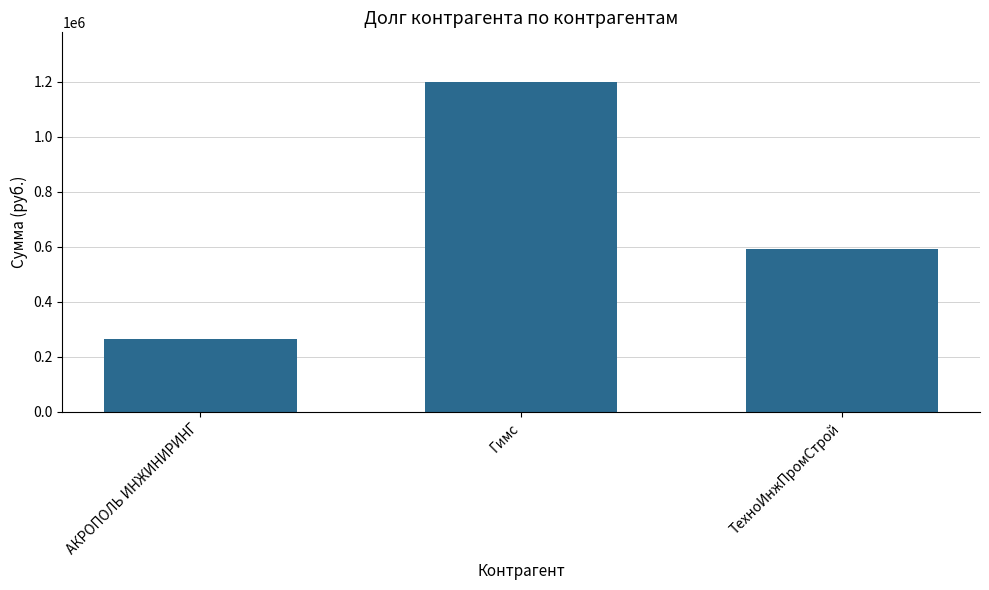

Which has a higher value, АКРОПОЛЬ ИНЖИНИРИНГ or Гимс?

Гимс